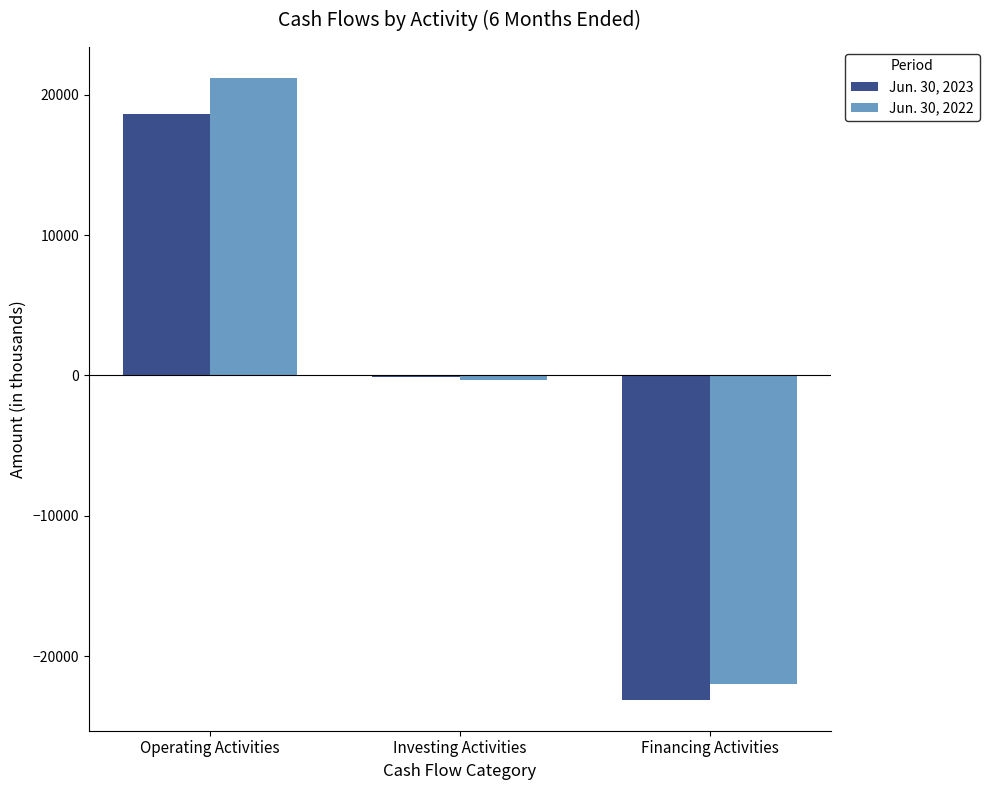

How many groups of bars are there?

3